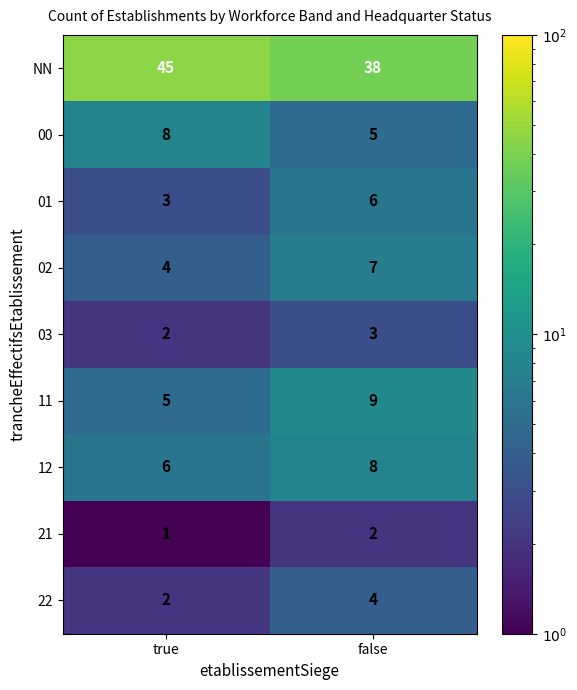

At which category is the sum across all series the highest?

false